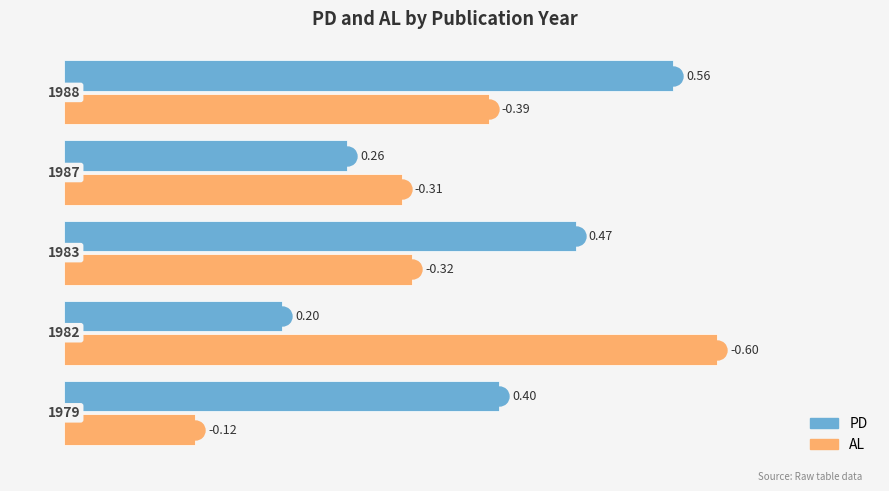

What are all the series names shown in the legend?

PD, AL